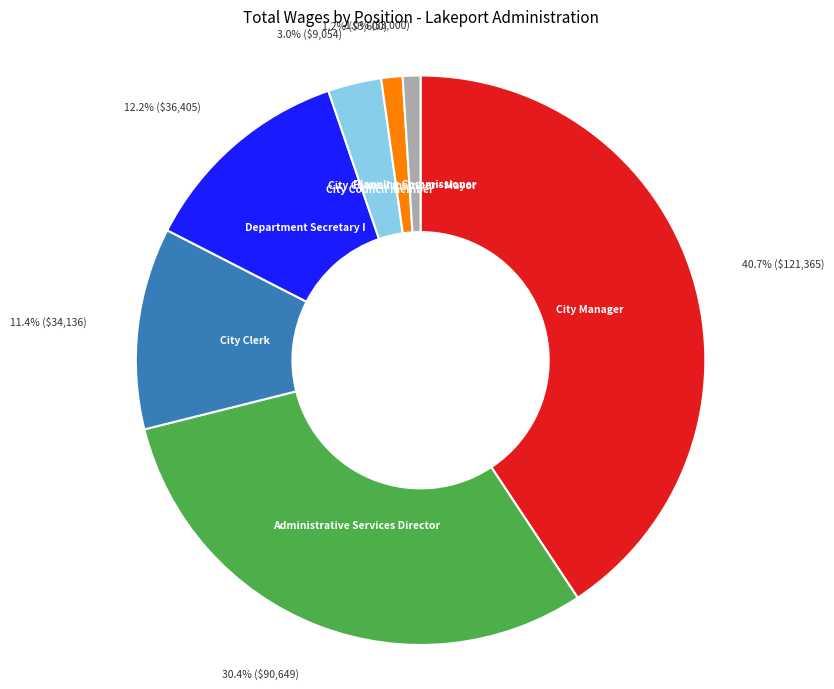

True or false: Planning Commissioner accounts for 1% of the total.

True